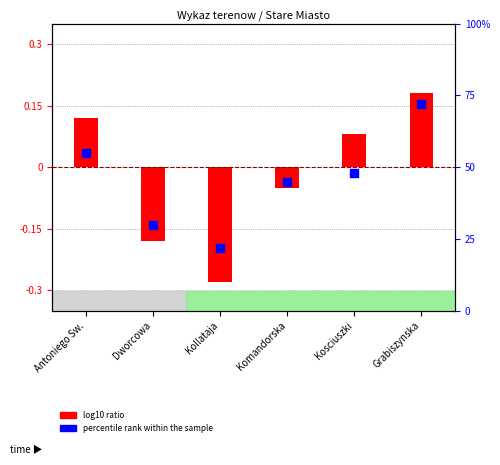

What is the total value across all series at Antoniego Sw.?

55.1